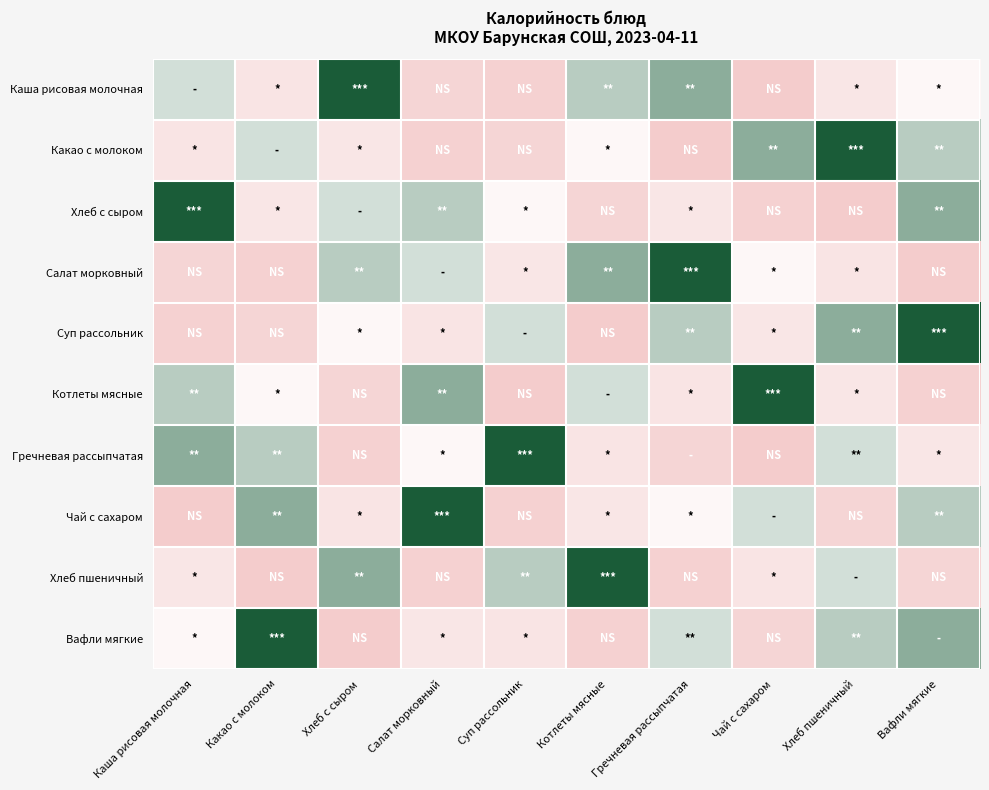

Reading right to left, list all the values displayed in this chart.

Каша рисовая молочная: Вафли мягкие=160.0	Хлеб пшеничный=107.2	Чай с сахаром=28.0	Гречневая рассыпчатая=258.6	Котлеты мясные=228.8	Суп рассольник=45.5	Салат морковный=56.0	Хлеб с сыром=335.5	Какао с молоком=101.9	Каша рисовая молочная=211.1
Какао с молоком: Вафли мягкие=228.8	Хлеб пшеничный=335.5	Чай с сахаром=258.6	Гречневая рассыпчатая=28.0	Котлеты мясные=160.0	Суп рассольник=56.0	Салат морковный=45.5	Хлеб с сыром=107.2	Какао с молоком=211.1	Каша рисовая молочная=101.9
Хлеб с сыром: Вафли мягкие=258.6	Хлеб пшеничный=28.0	Чай с сахаром=45.5	Гречневая рассыпчатая=107.2	Котлеты мясные=56.0	Суп рассольник=160.0	Салат морковный=228.8	Хлеб с сыром=211.1	Какао с молоком=107.2	Каша рисовая молочная=335.5
Салат морковный: Вафли мягкие=28.0	Хлеб пшеничный=101.9	Чай с сахаром=160.0	Гречневая рассыпчатая=335.5	Котлеты мясные=258.6	Суп рассольник=107.2	Салат морковный=211.1	Хлеб с сыром=228.8	Какао с молоком=45.5	Каша рисовая молочная=56.0
Суп рассольник: Вафли мягкие=335.5	Хлеб пшеничный=258.6	Чай с сахаром=107.2	Гречневая рассыпчатая=228.8	Котлеты мясные=28.0	Суп рассольник=211.1	Салат морковный=101.9	Хлеб с сыром=160.0	Какао с молоком=56.0	Каша рисовая молочная=45.5
Котлеты мясные: Вафли мягкие=45.5	Хлеб пшеничный=107.2	Чай с сахаром=335.5	Гречневая рассыпчатая=101.9	Котлеты мясные=211.1	Суп рассольник=28.0	Салат морковный=258.6	Хлеб с сыром=56.0	Какао с молоком=160.0	Каша рисовая молочная=228.8
Гречневая рассыпчатая: Вафли мягкие=107.2	Хлеб пшеничный=211.1	Чай с сахаром=28.0	Гречневая рассыпчатая=56.0	Котлеты мясные=101.9	Суп рассольник=335.5	Салат морковный=160.0	Хлеб с сыром=45.5	Какао с молоком=228.8	Каша рисовая молочная=258.6
Чай с сахаром: Вафли мягкие=228.8	Хлеб пшеничный=56.0	Чай с сахаром=211.1	Гречневая рассыпчатая=160.0	Котлеты мясные=107.2	Суп рассольник=45.5	Салат морковный=335.5	Хлеб с сыром=101.9	Какао с молоком=258.6	Каша рисовая молочная=28.0
Хлеб пшеничный: Вафли мягкие=56.0	Хлеб пшеничный=211.1	Чай с сахаром=101.9	Гречневая рассыпчатая=45.5	Котлеты мясные=335.5	Суп рассольник=228.8	Салат морковный=45.5	Хлеб с сыром=258.6	Какао с молоком=28.0	Каша рисовая молочная=107.2
Вафли мягкие: Вафли мягкие=258.6	Хлеб пшеничный=228.8	Чай с сахаром=56.0	Гречневая рассыпчатая=211.1	Котлеты мясные=45.5	Суп рассольник=101.9	Салат морковный=107.2	Хлеб с сыром=28.0	Какао с молоком=335.5	Каша рисовая молочная=160.0